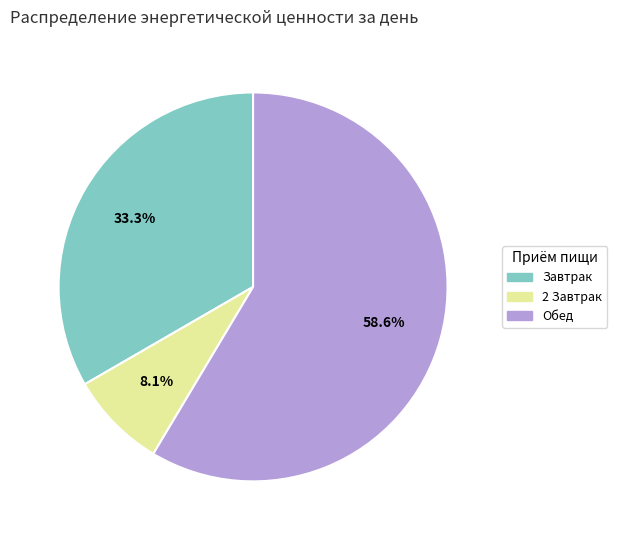

True or false: Обед accounts for 48% of the total.

False